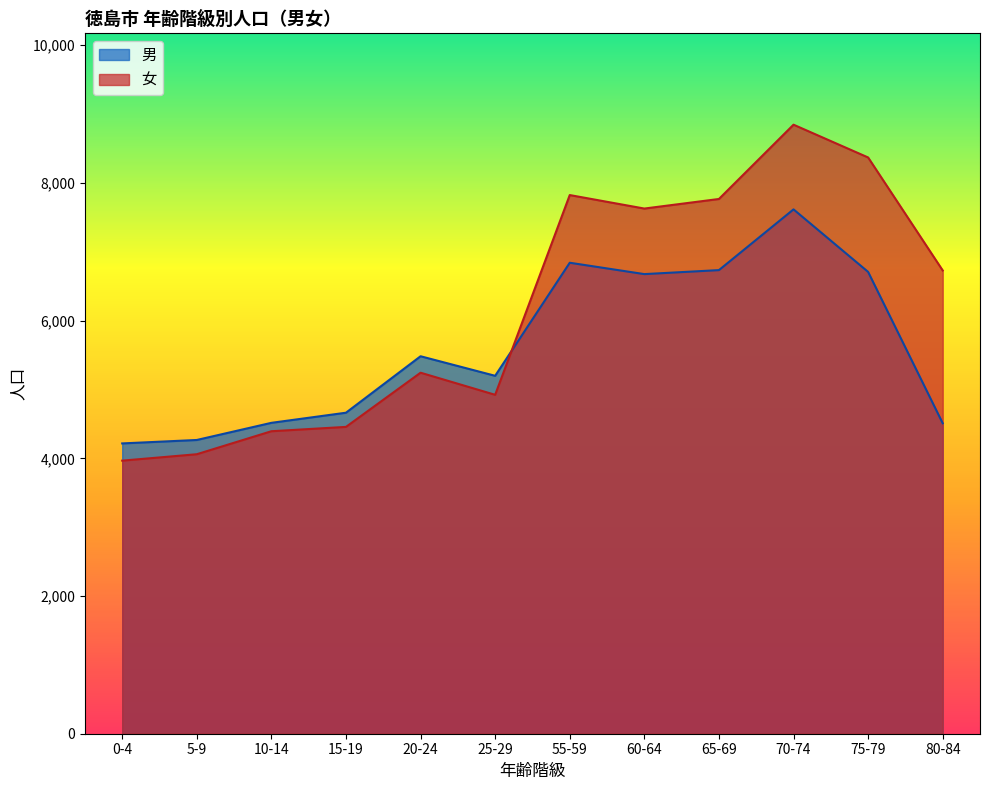

What is the greatest value displayed?

8845